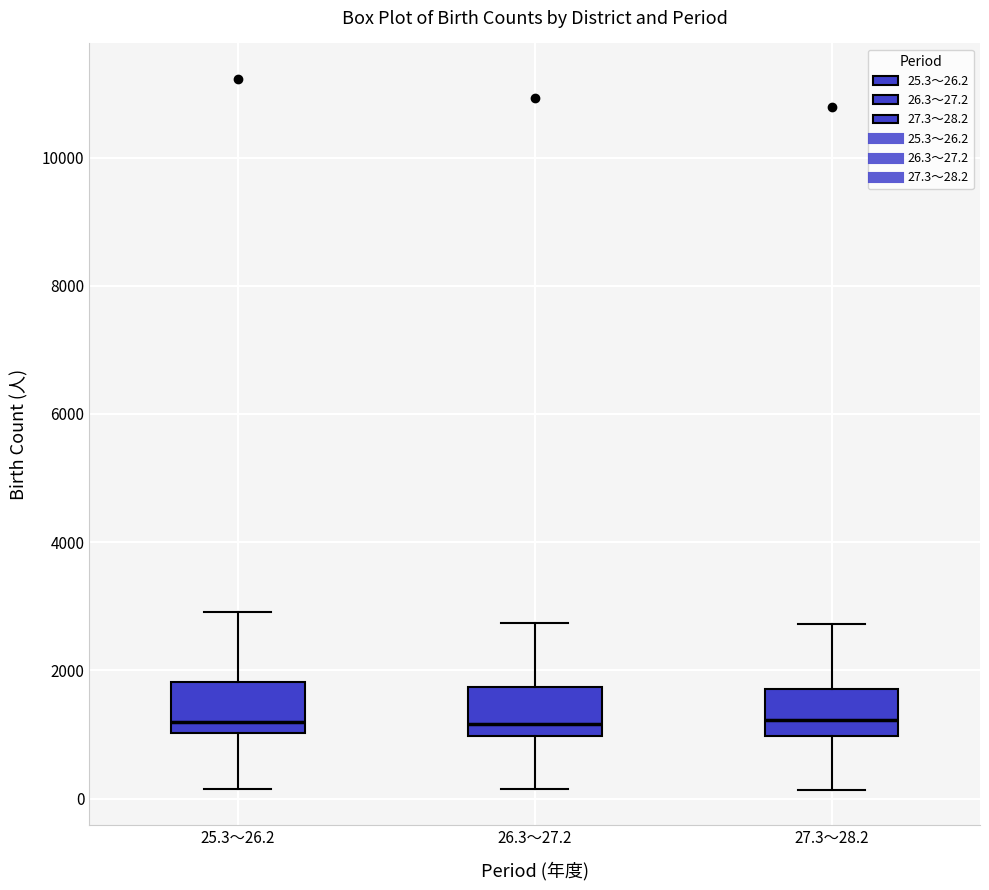

Reading left to right, transcribe this box plot: for each box, give where its median line is, the range the box spans, and where its two whiskers end, as read against the y-axis. The values are not printed on the chart, so give them approximately, as read against the axis.

25.3～26.2: median 1200, box 1000 to 1800, whiskers 200 to 3000
26.3～27.2: median 1200, box 1000 to 1800, whiskers 200 to 2800
27.3～28.2: median 1200, box 1000 to 1800, whiskers 200 to 2800